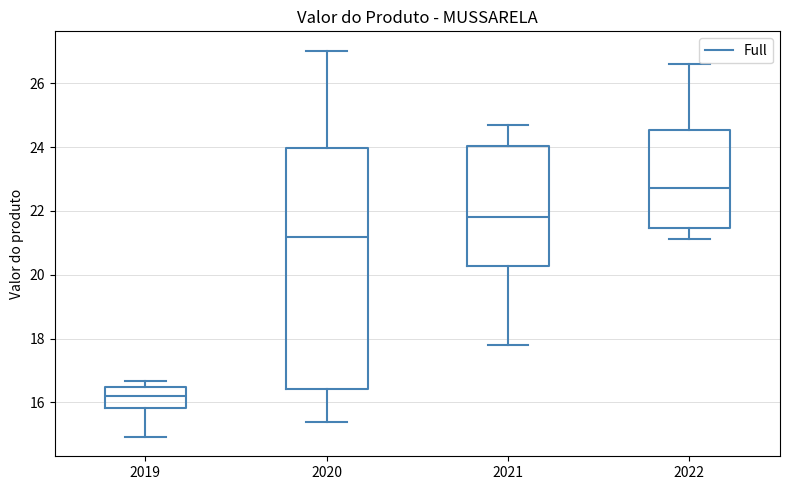

Reading left to right, read every box against the y-axis: the position of its median line, the range the box covers, and the ends of its whiskers. The values are not printed on the chart, so give them approximately, as read against the axis.

2019: median 16.2, box 15.8 to 16.4, whiskers 15.0 to 16.6
2020: median 21.2, box 16.4 to 24.0, whiskers 15.4 to 27.0
2021: median 21.8, box 20.2 to 24.0, whiskers 17.8 to 24.6
2022: median 22.8, box 21.4 to 24.6, whiskers 21.2 to 26.6